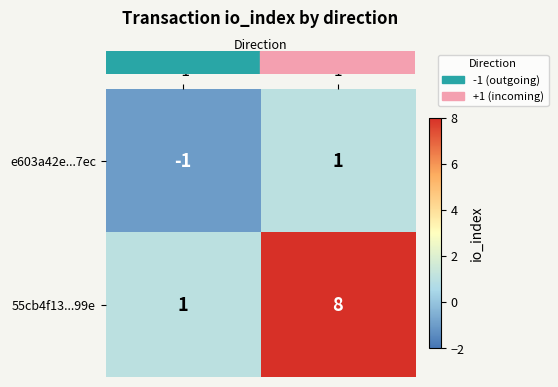

What is the sum of all 55cb4f13...99e values?

9